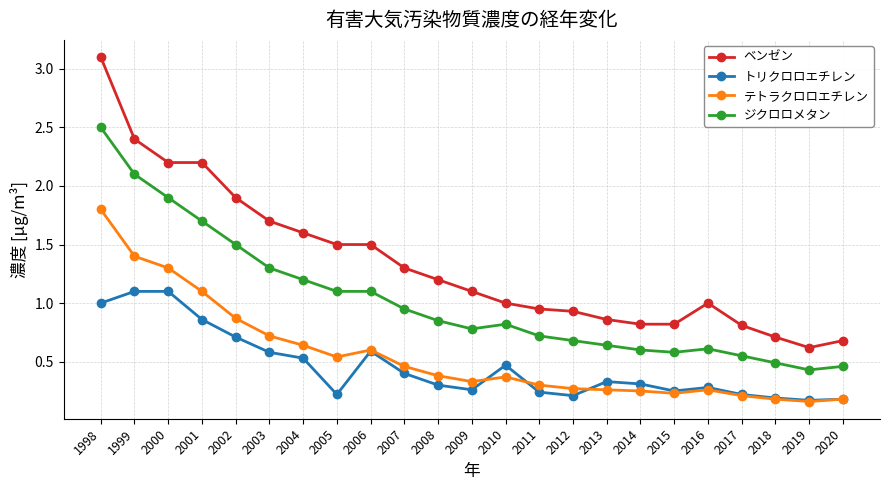

True or false: トリクロロエチレン has more than 1 interior local peaks.

True